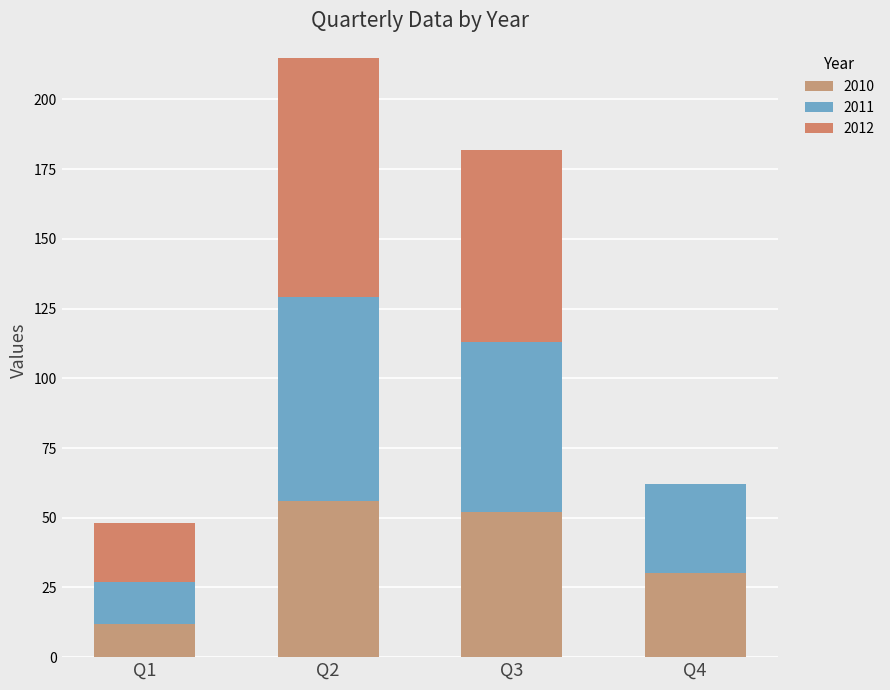

At which category is the sum across all series the highest?

Q2